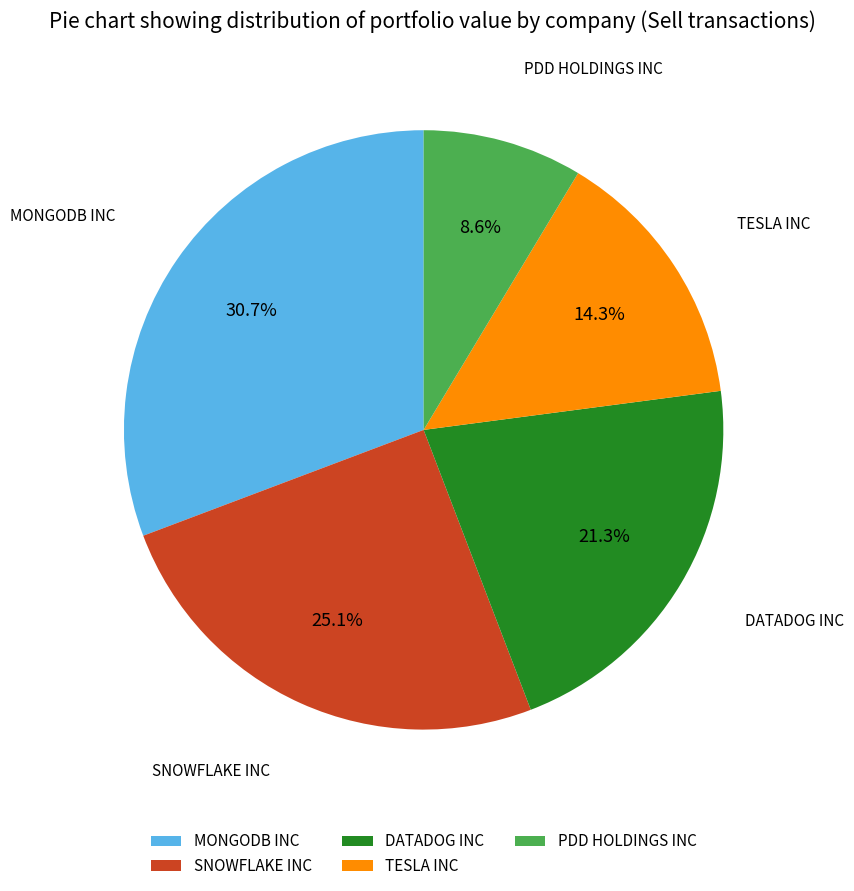

Which has a higher value, TESLA INC or DATADOG INC?

DATADOG INC